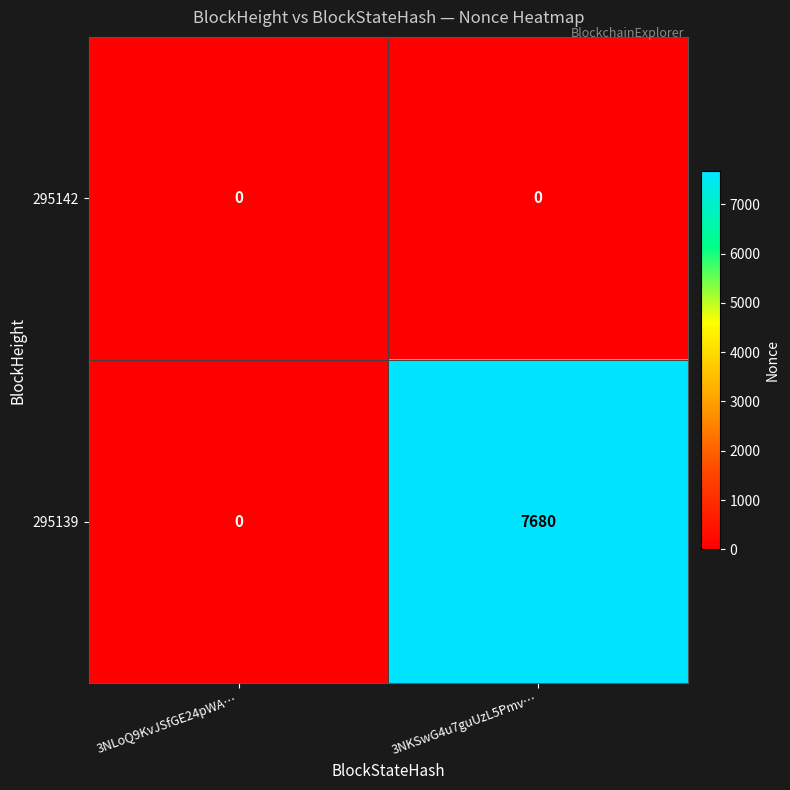

At how many categories does at least one series exceed 1322?

1